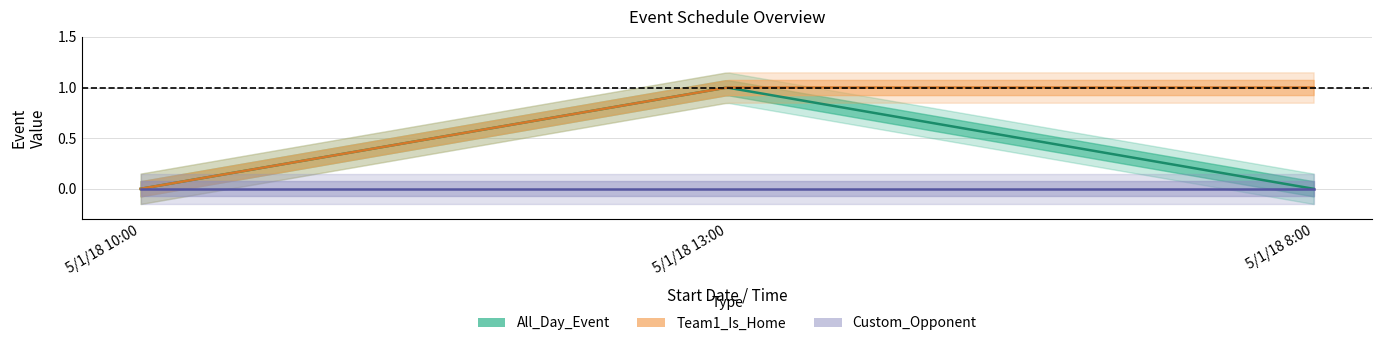

The Custom_Opponent series shows 0 at 5/1/18 10:00. True or false?

True